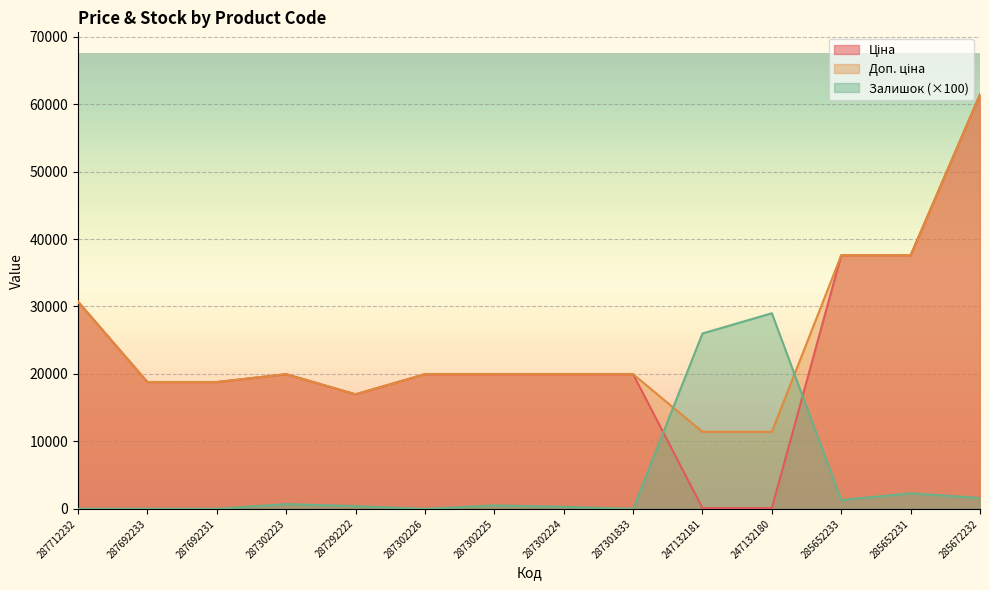

Which series has the largest range (max minus min)?

Ціна